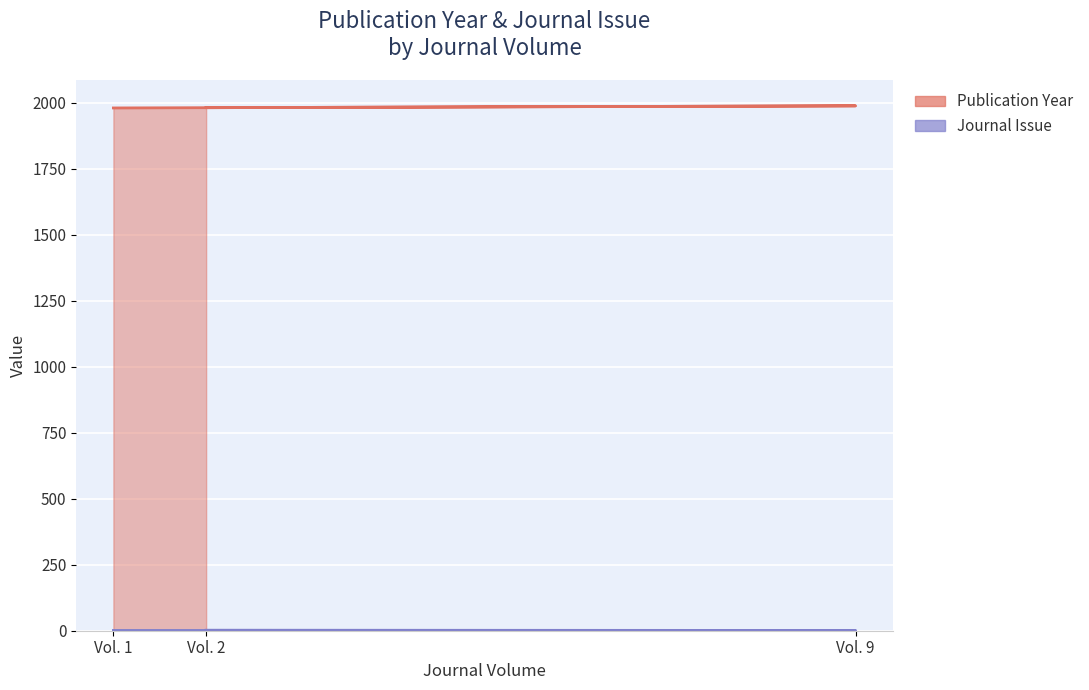

Which category has the highest value across all series?

Vol. 9